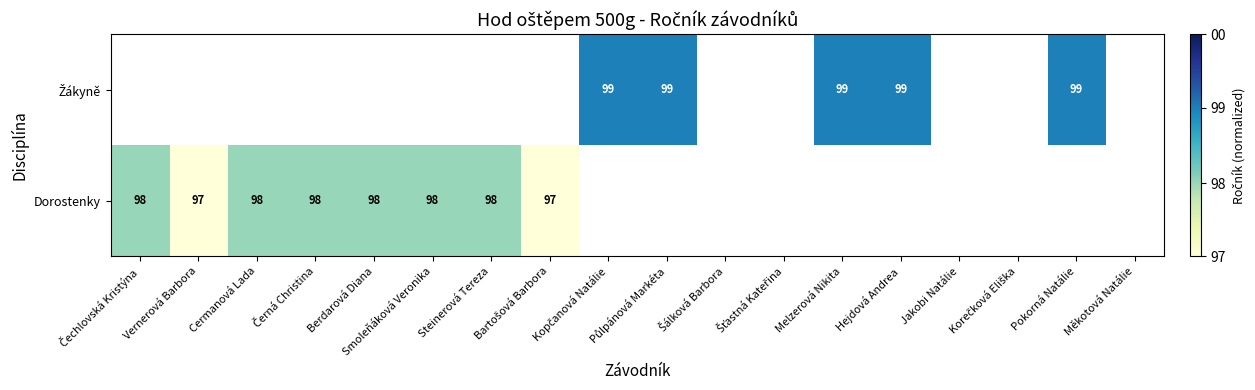

Rank the series at Pokorná Natálie from lowest to highest value.

Dorostenky, Žákyně